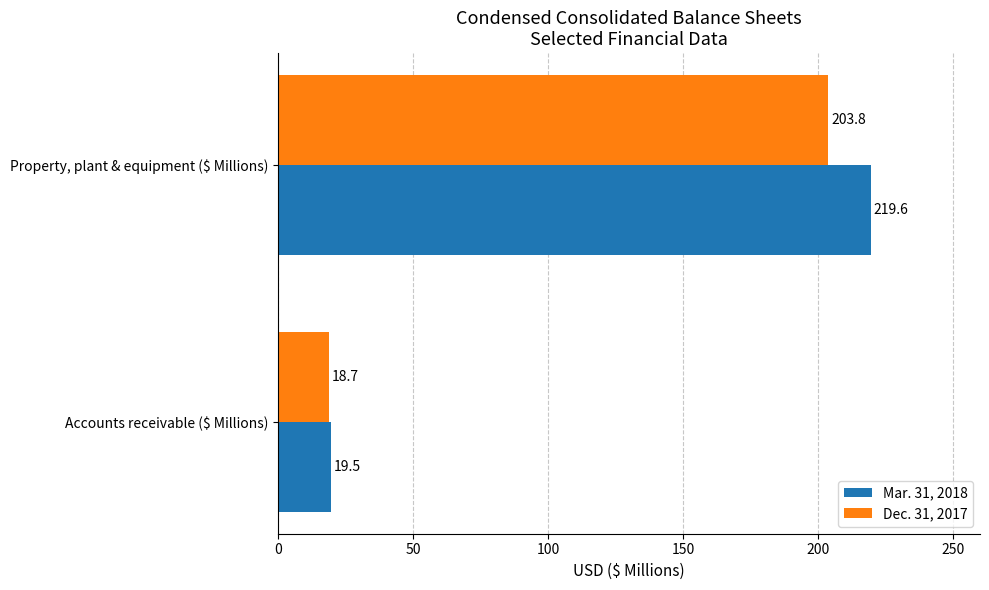

Which label corresponds to the largest value in the chart?

Property, plant & equipment ($ Millions)